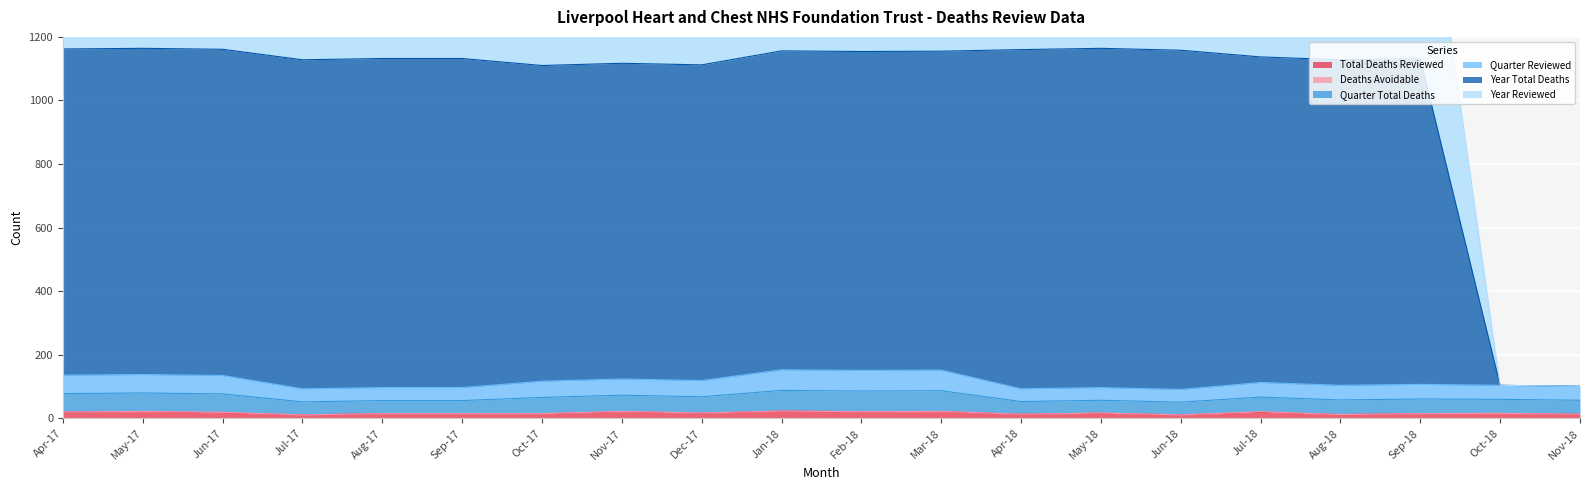

Where does the Year Total Deaths series first go above 1137?

Apr-17